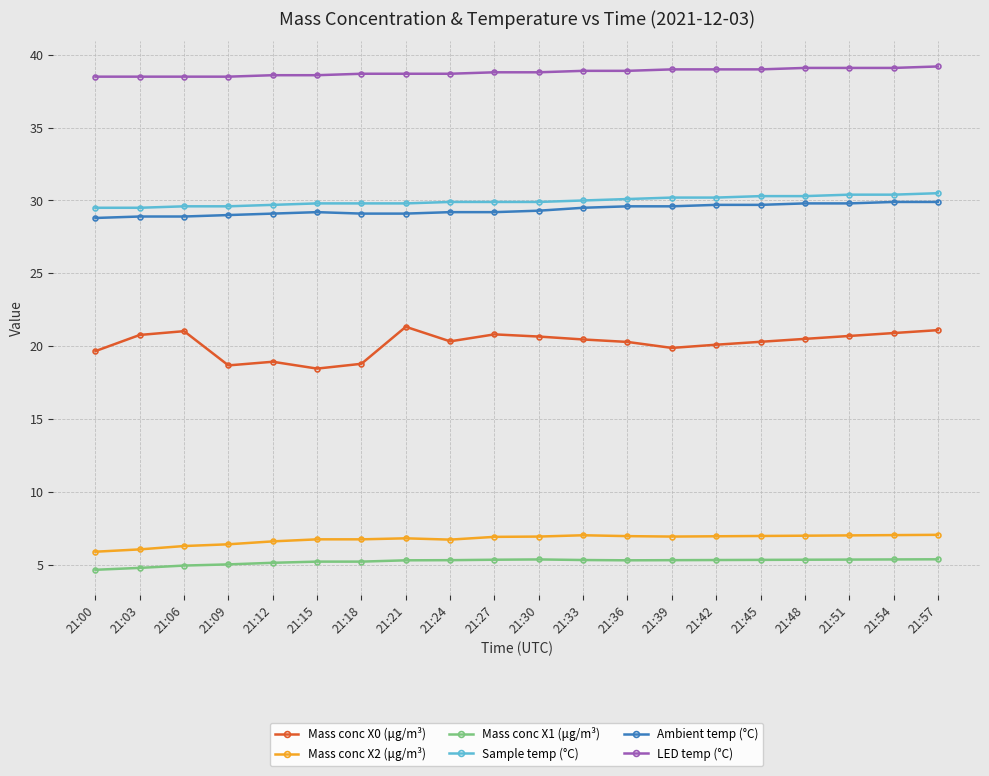

Which series has the largest total across all categories?

LED temp (°C)